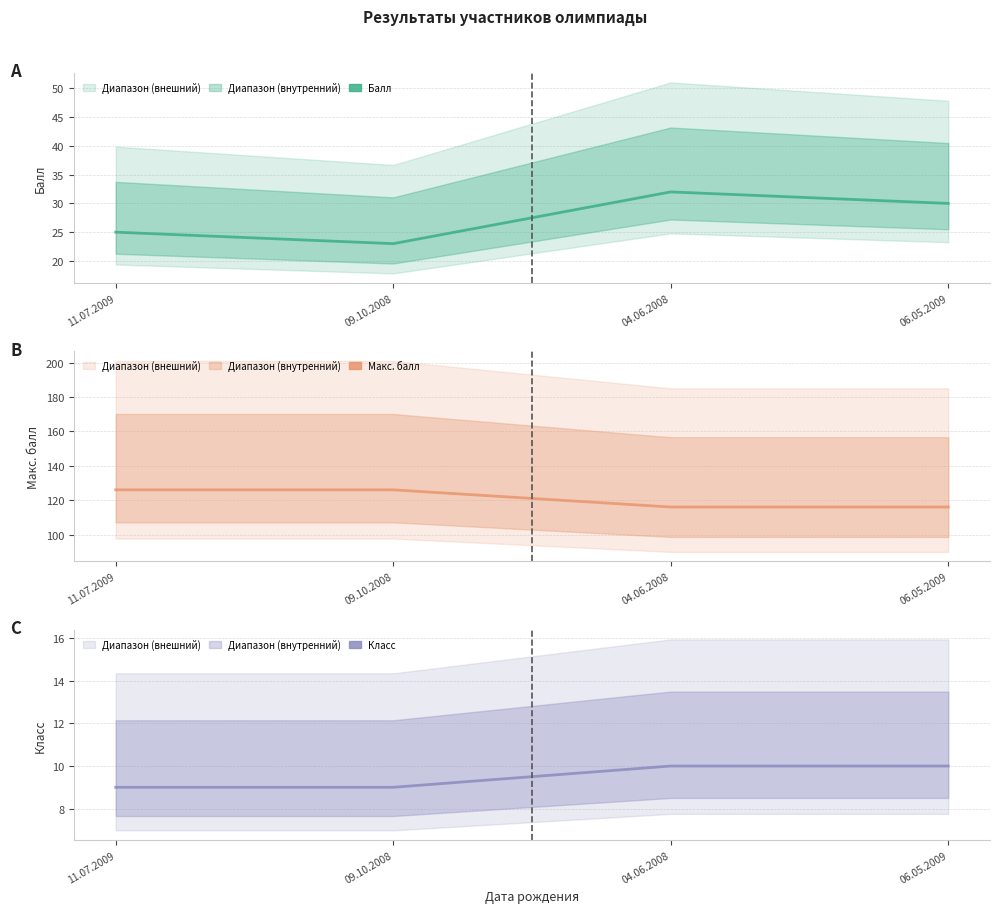

Which series has the largest total across all categories?

Макс. балл